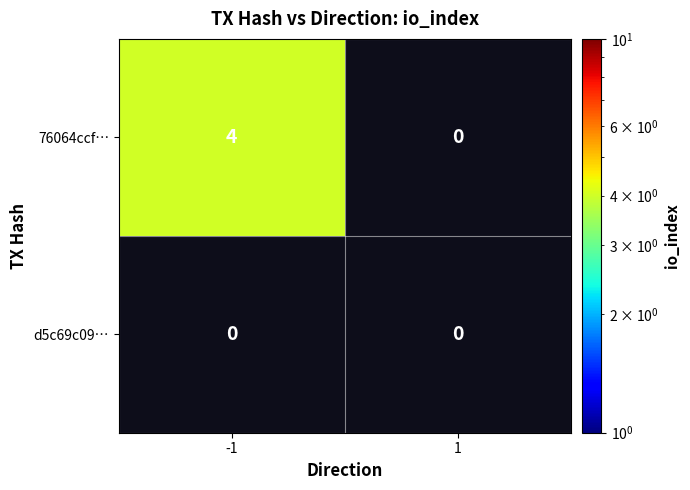

The 76064ccf… series shows 4 at -1. True or false?

True